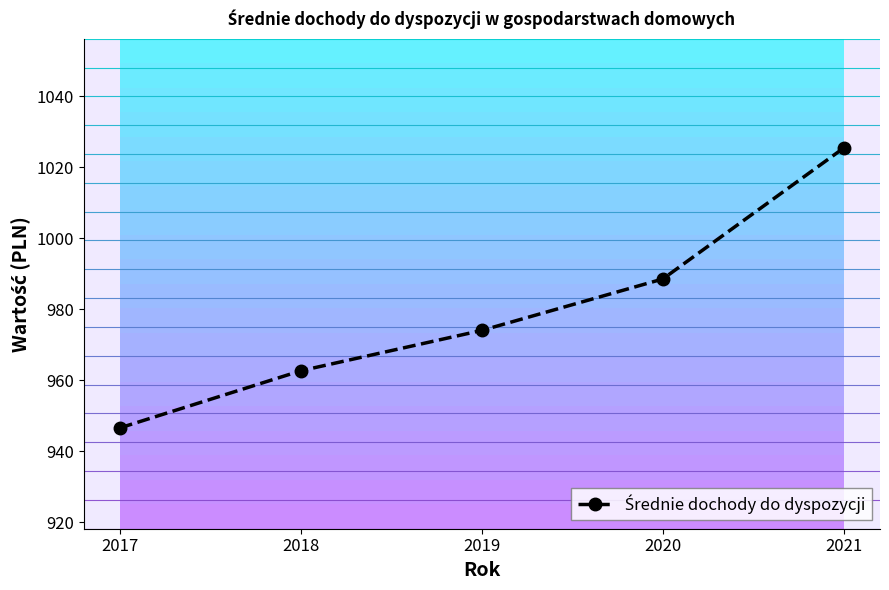

Rank the categories by value from highest to lowest.

2021, 2020, 2019, 2018, 2017